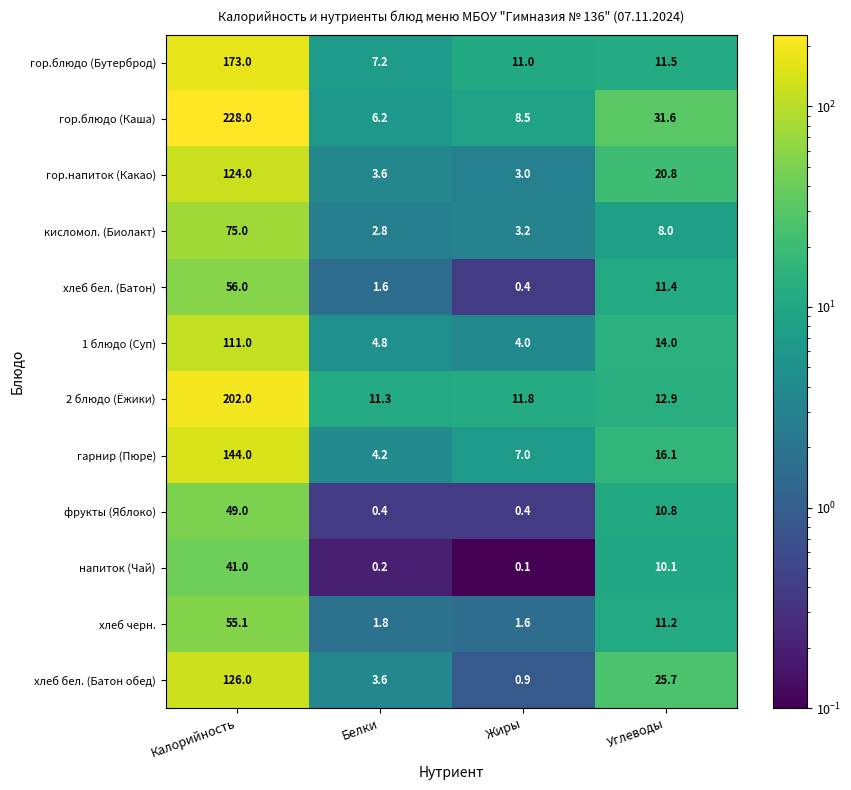

Where does the хлеб бел. (Батон обед) series first go above 25?

Калорийность